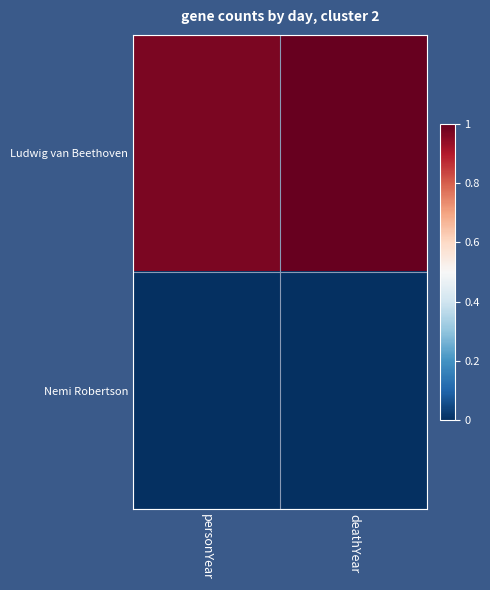

Which series has the largest range (max minus min)?

Ludwig van Beethoven